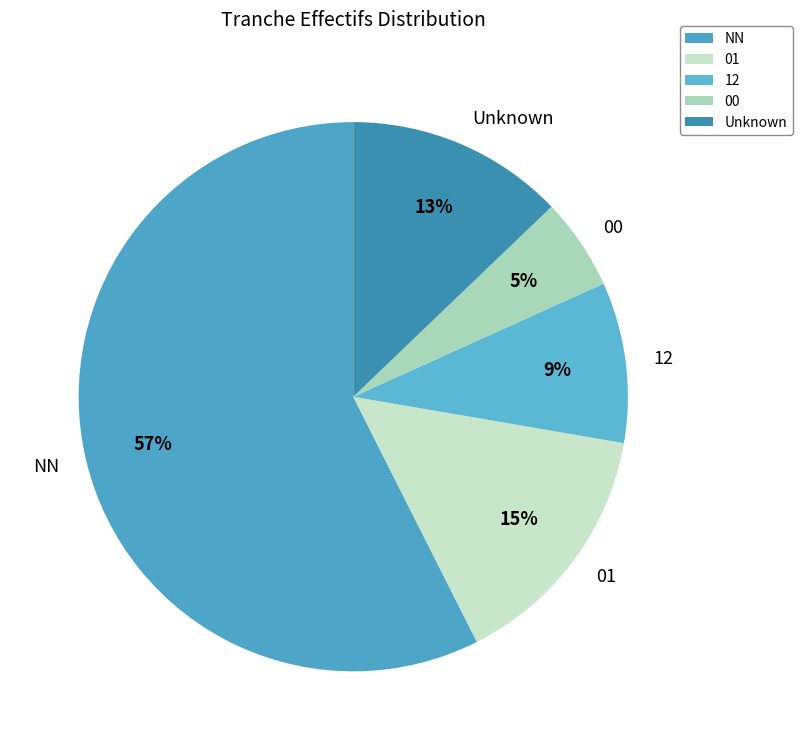

True or false: NN accounts for 57% of the total.

True